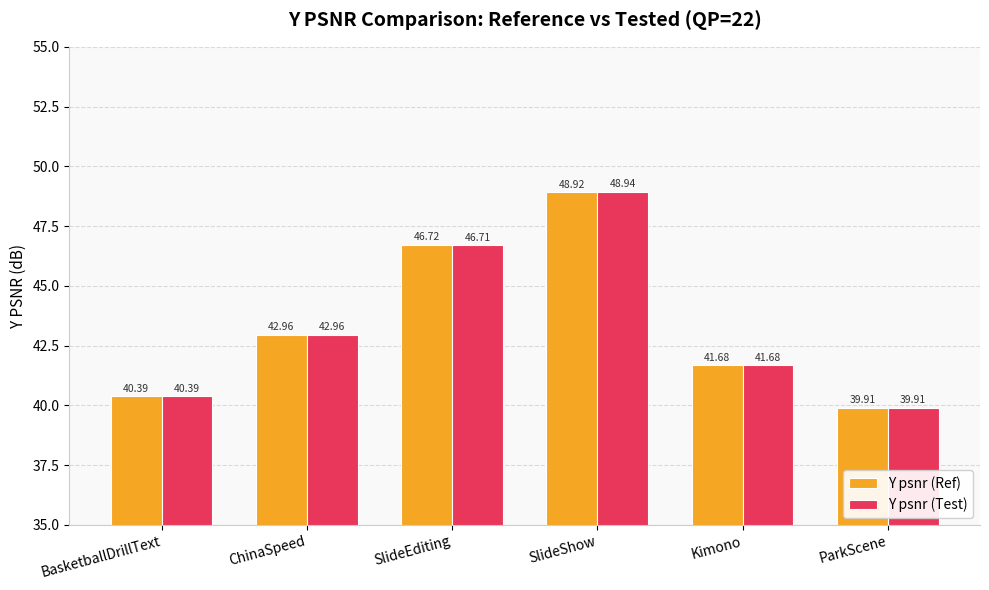

What is the label of the 3rd bar from the left?

SlideEditing